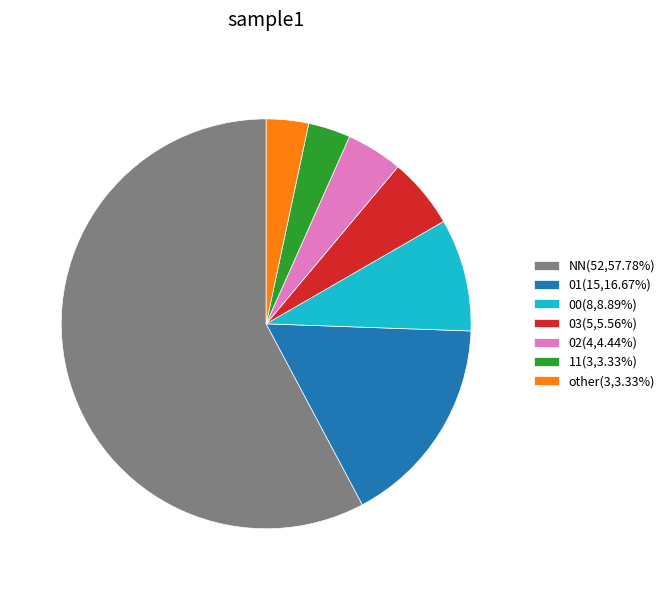

Do 00(8,8.89%) and 01(15,16.67%) together represent more than half of the pie?

No